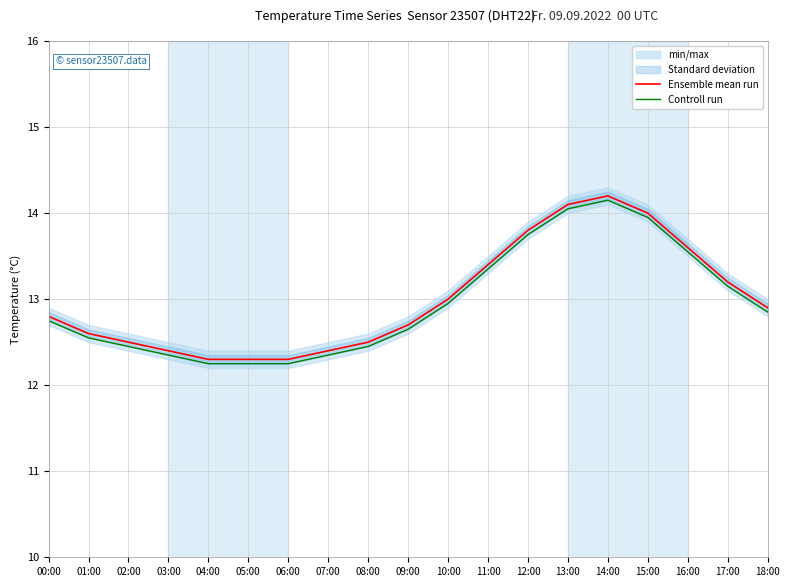

At which label does Ensemble mean run reach its peak?

14:00